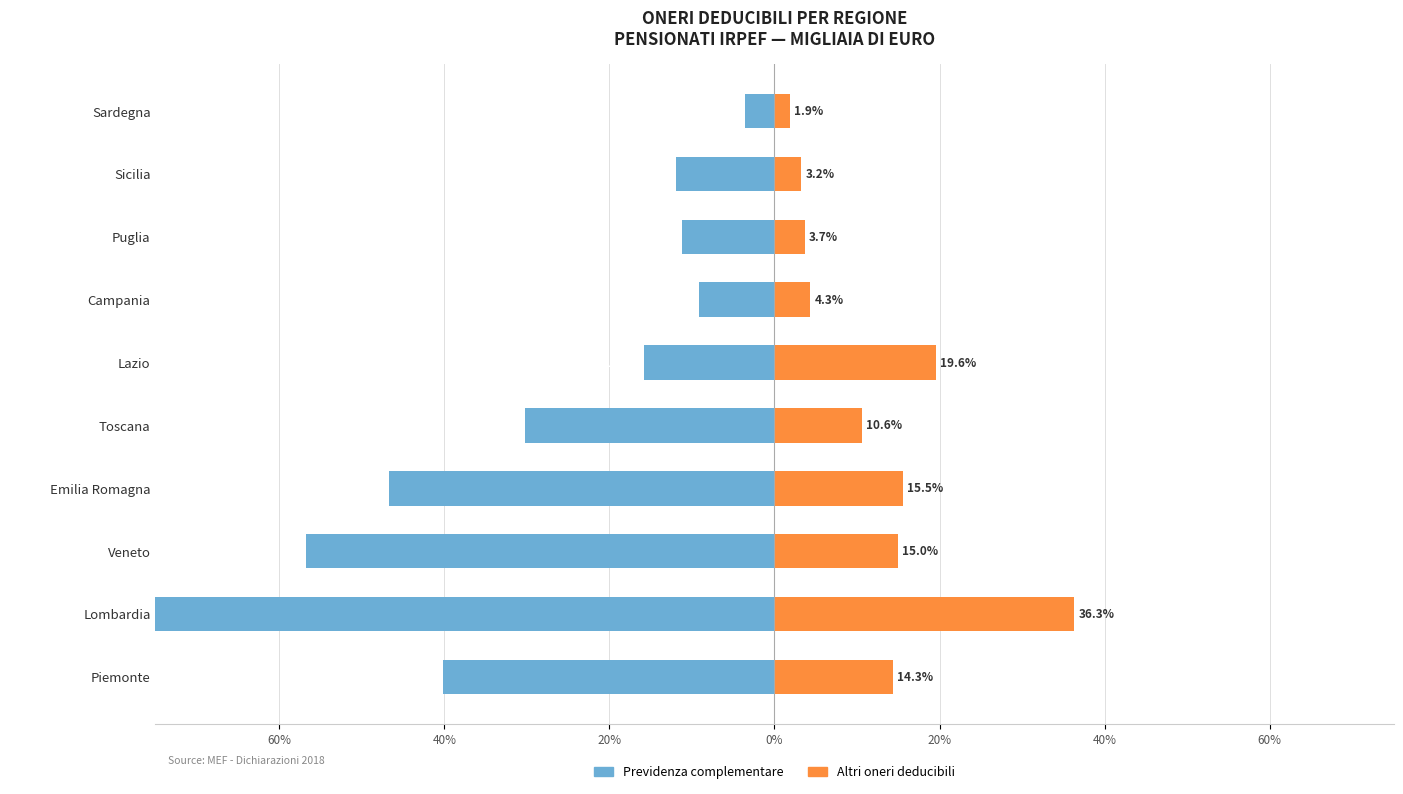

Is it true that Altri oneri deducibili equals 3.2 at Sicilia?

True